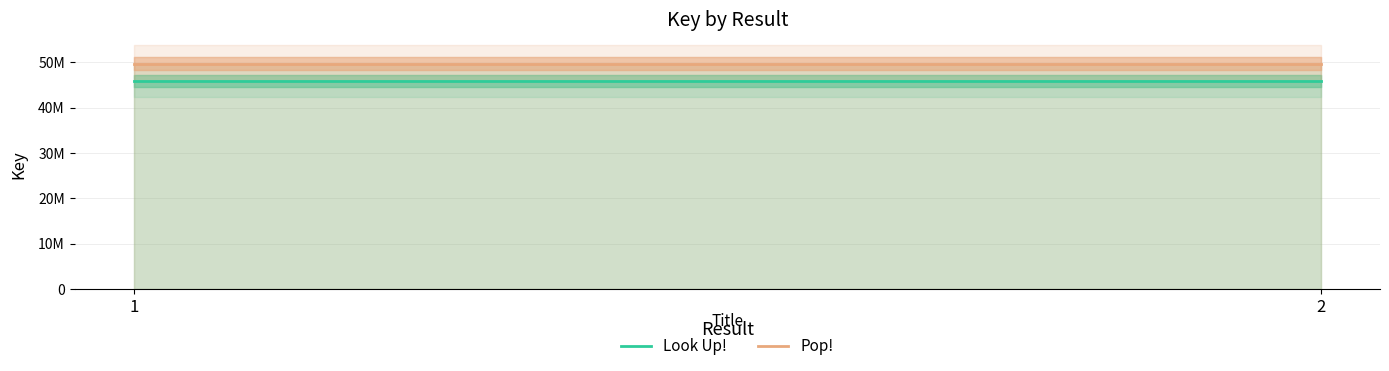

Count the number of data series in this chart.

2